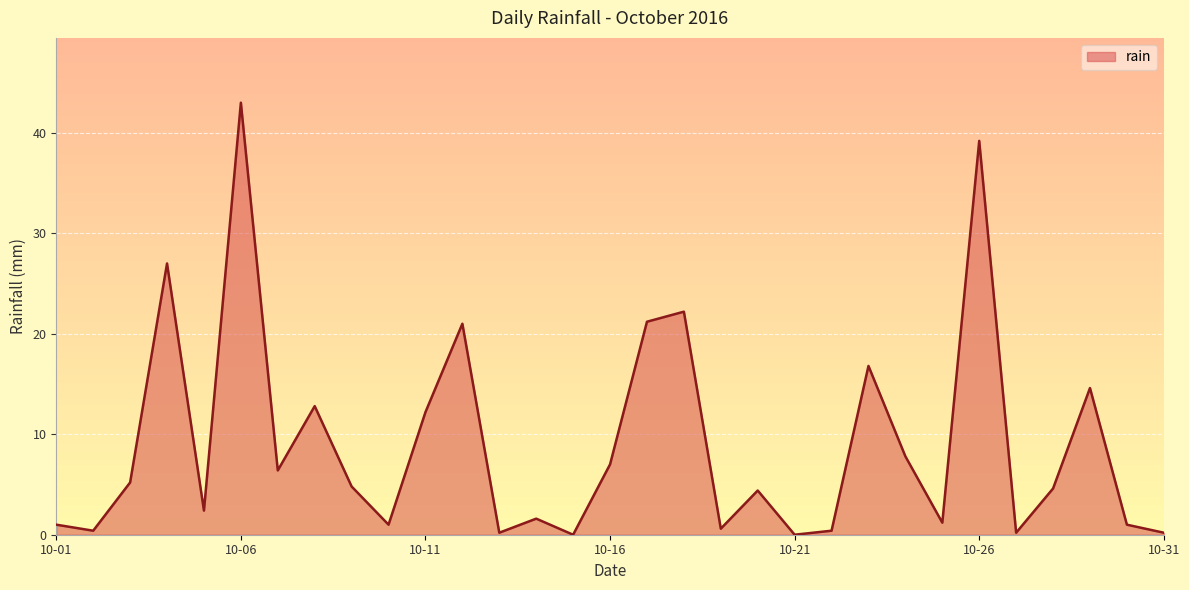

What is the difference between the maximum and minimum values?

43.0